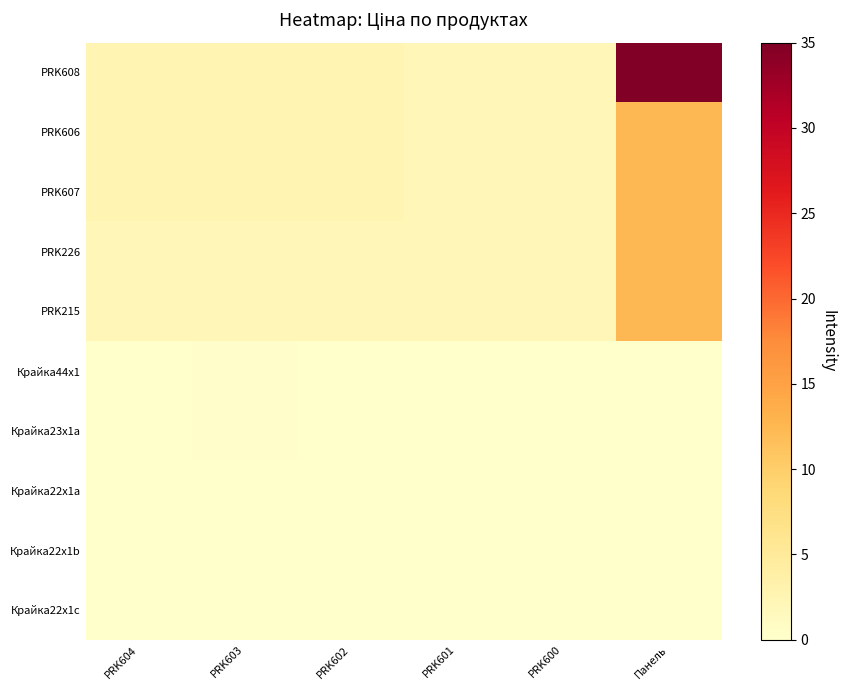

At which category does the chart reach its peak across all series?

Панель